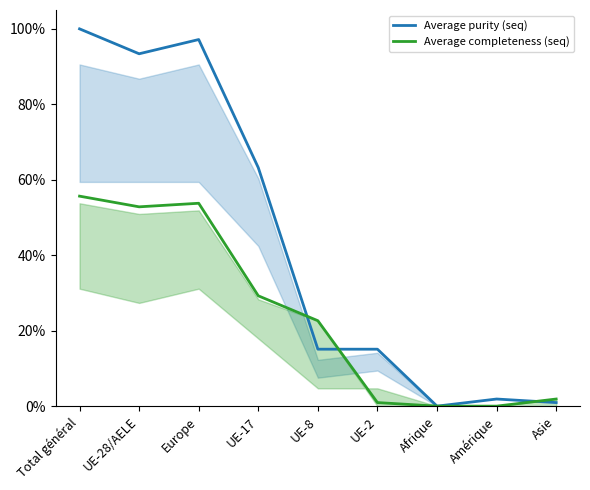

Which series has the largest total across all categories?

Average purity (seq)